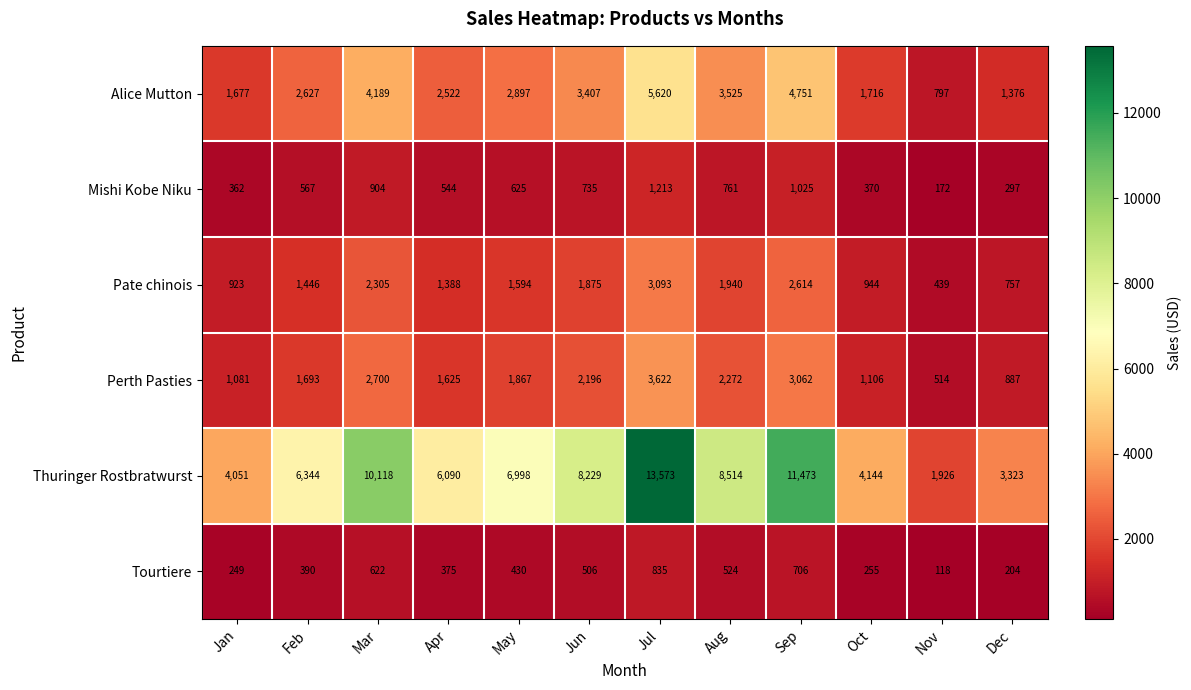

Rank the categories by Pate chinois value from highest to lowest.

Jul, Sep, Mar, Aug, Jun, May, Feb, Apr, Oct, Jan, Dec, Nov